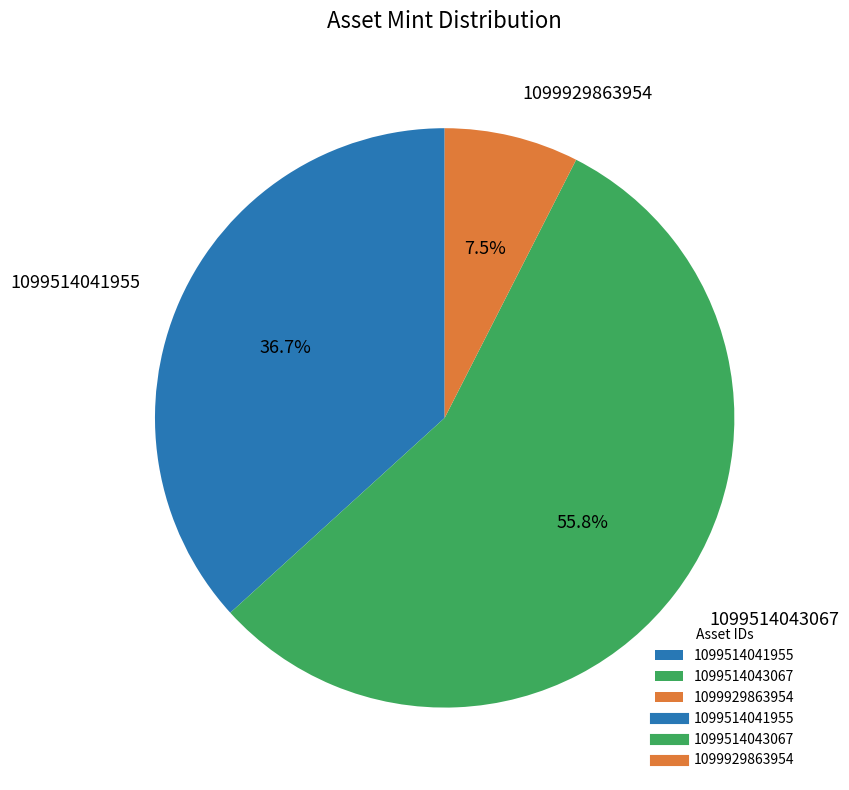

Count the number of slices in the pie.

3